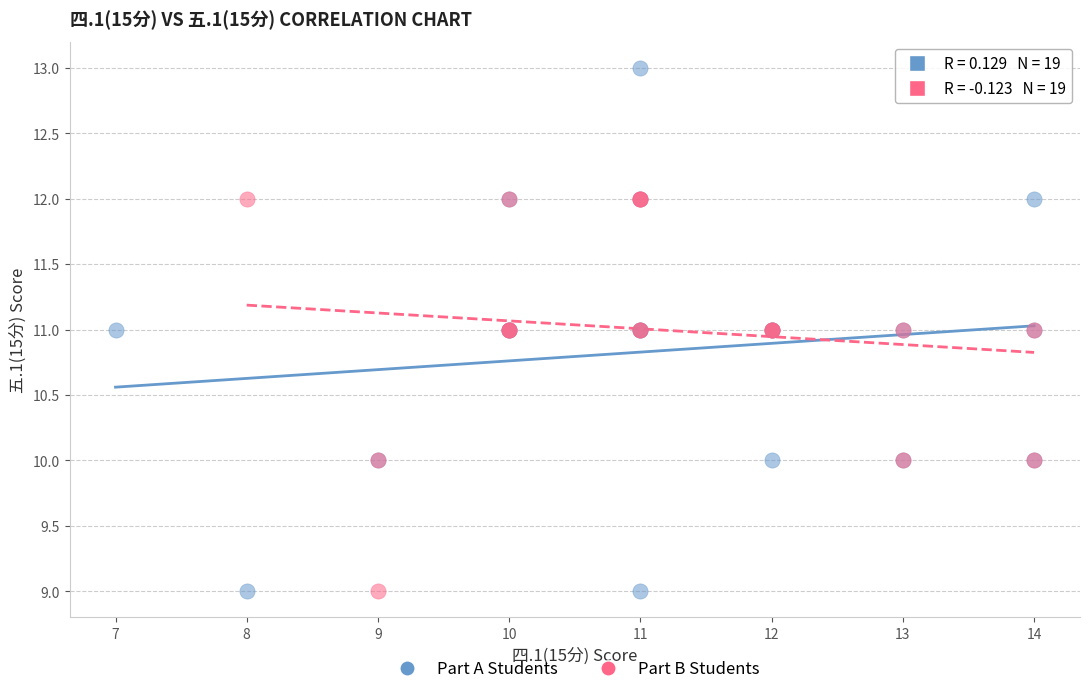

Which series has the largest Y range (max minus min)?

Part A Students